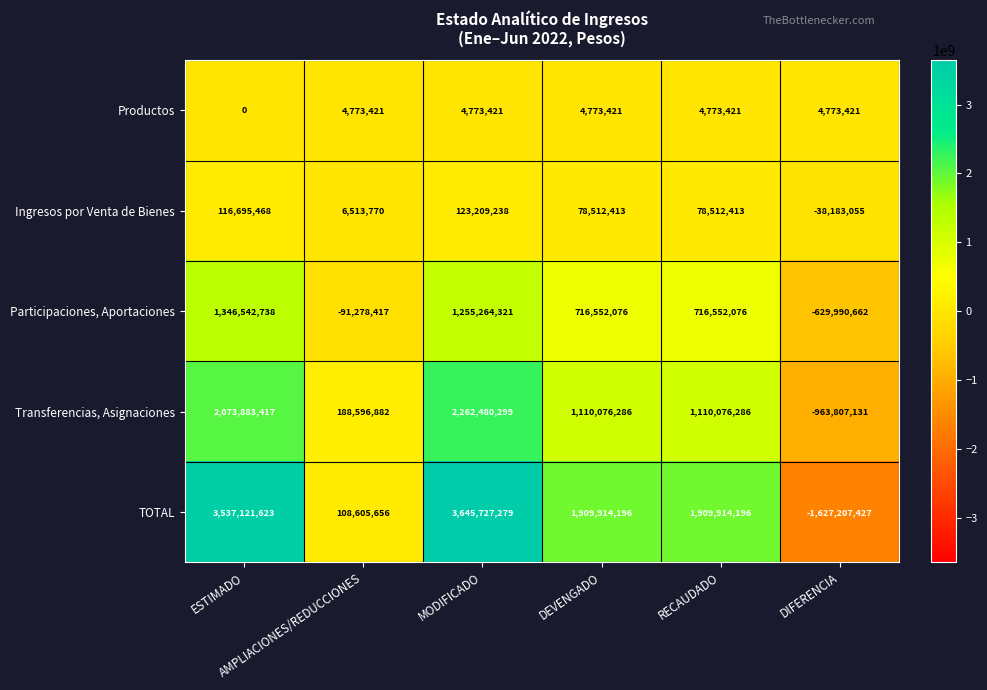

List the series in order of their peak value, lowest first.

Productos, Ingresos por Venta de Bienes, Participaciones, Aportaciones, Transferencias, Asignaciones, TOTAL